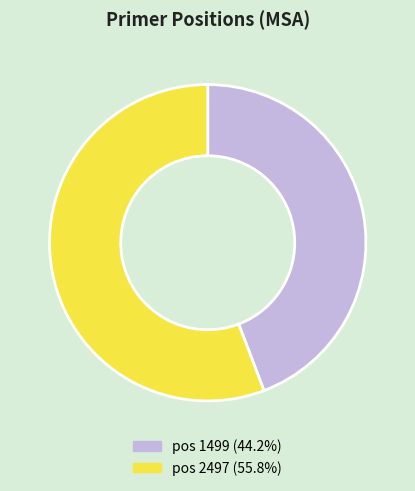

Is pos 1499 (44.2%) the majority of the pie?

No